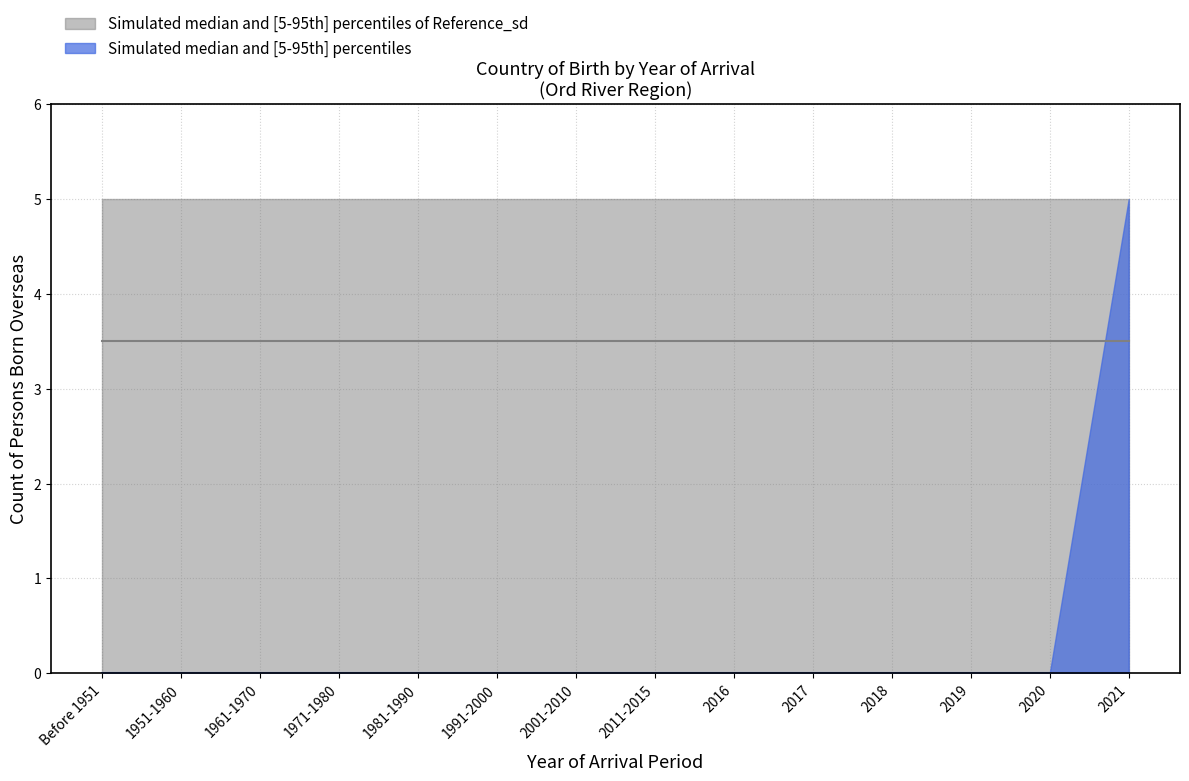

True or false: lower_blue and median_blue cross at least once.

False